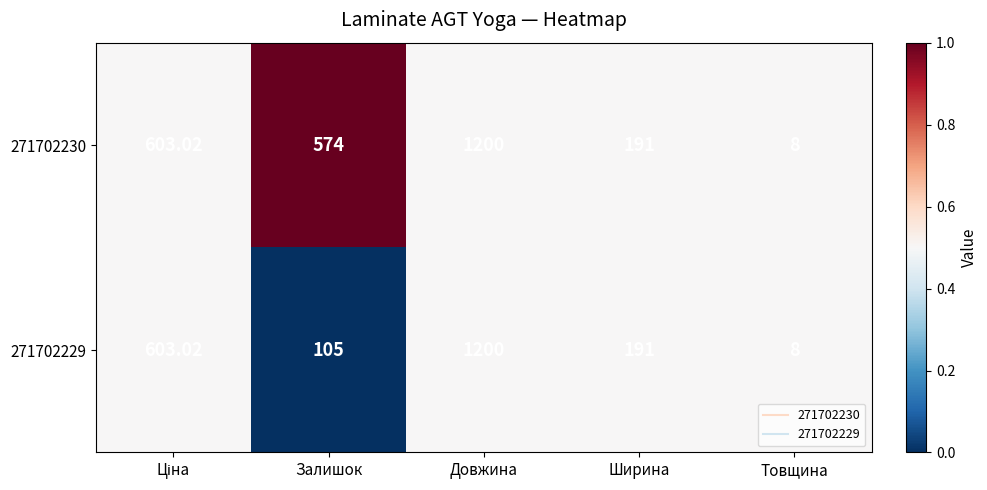

Which category has the highest value across all series?

Довжина